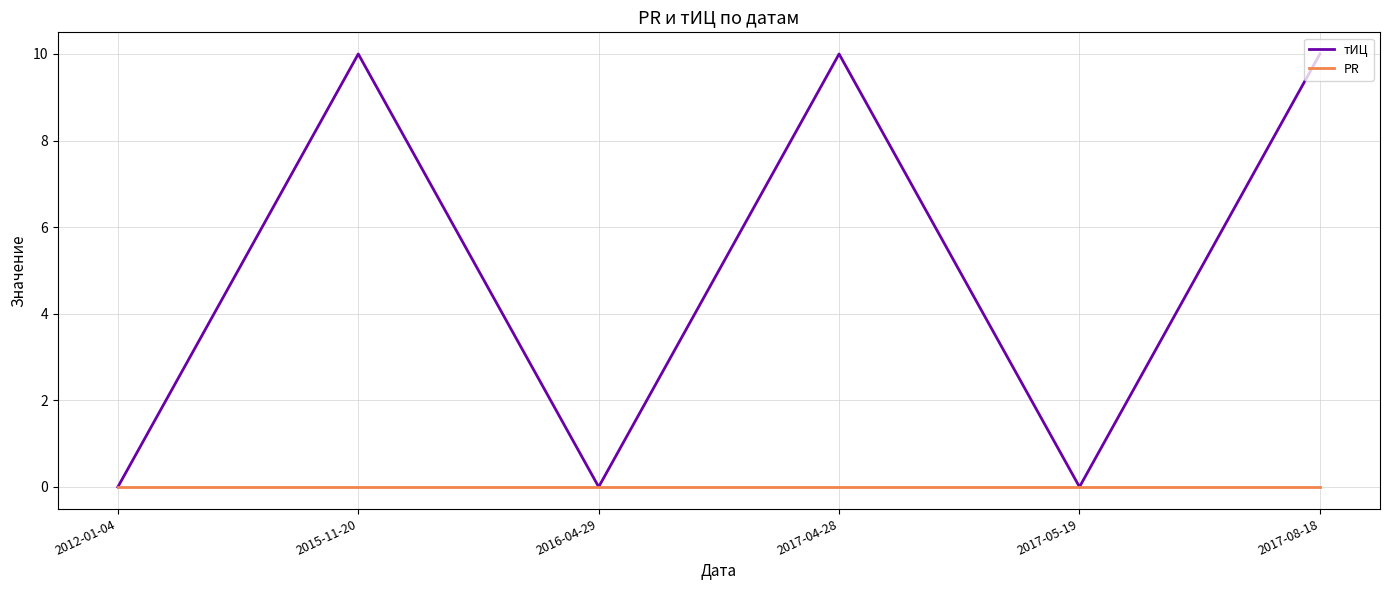

Which series has the largest total across all categories?

тИЦ